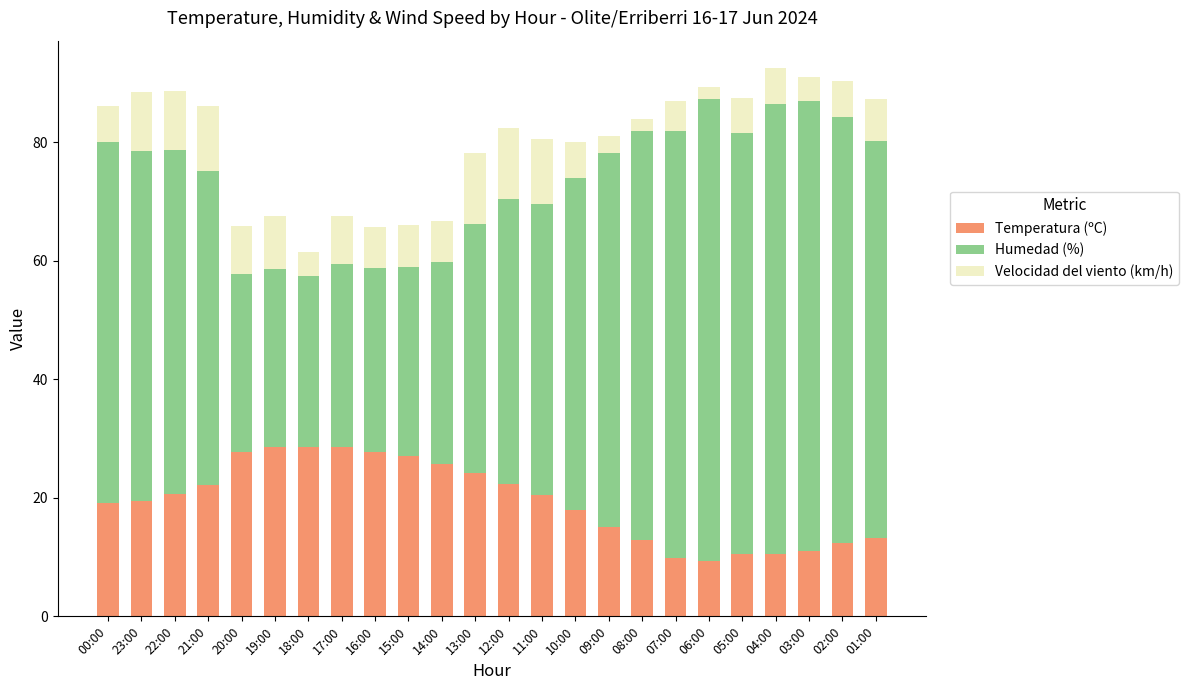

What is the sum of all Temperatura (ºC) values?

464.9